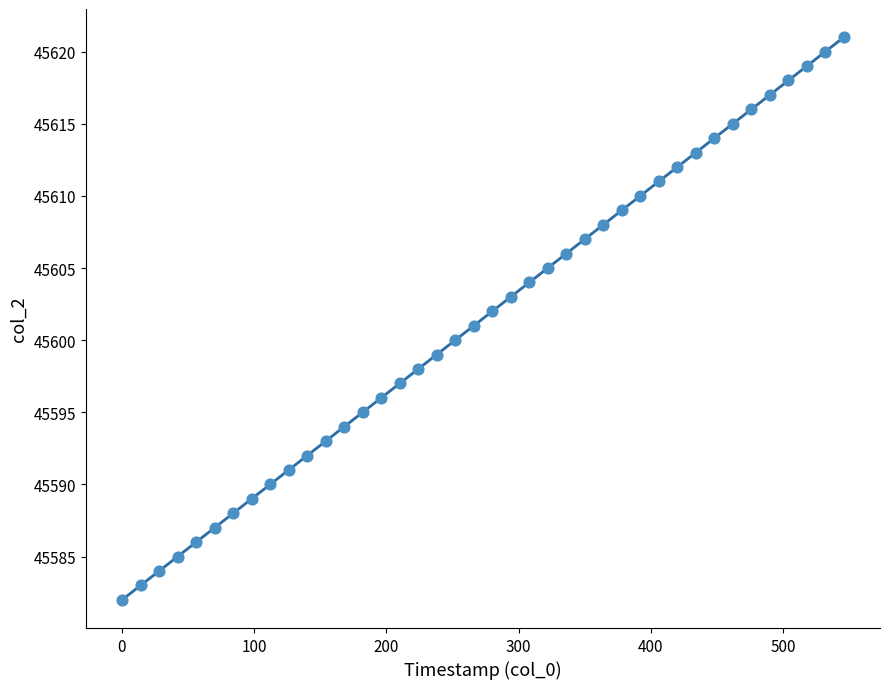

What is the range of Y values (max minus min)?

39